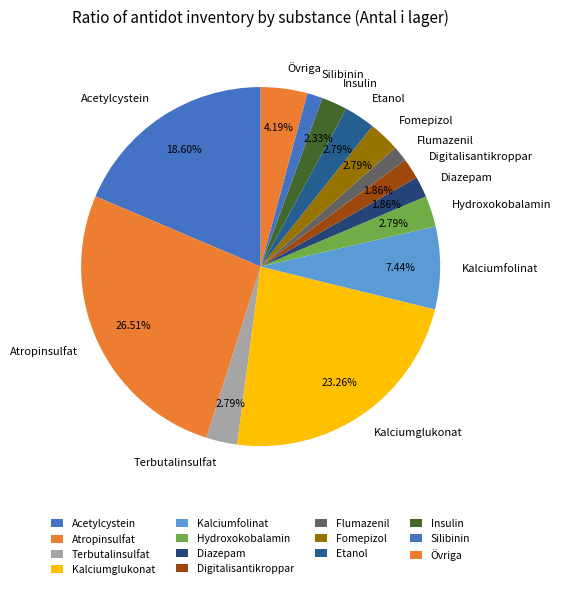

Does any single category account for the majority?

No